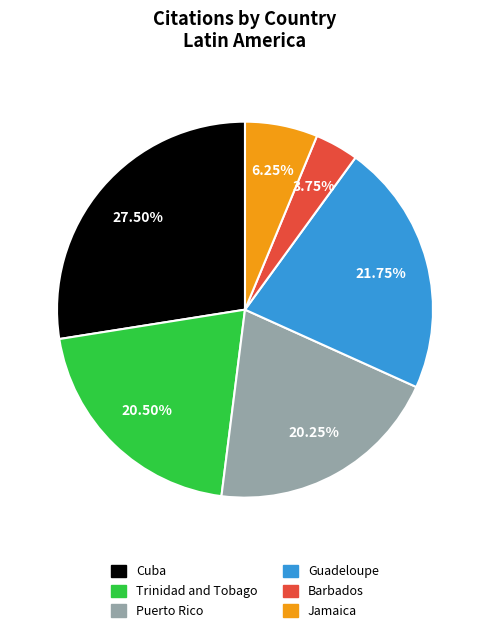

Does any single category account for the majority?

No